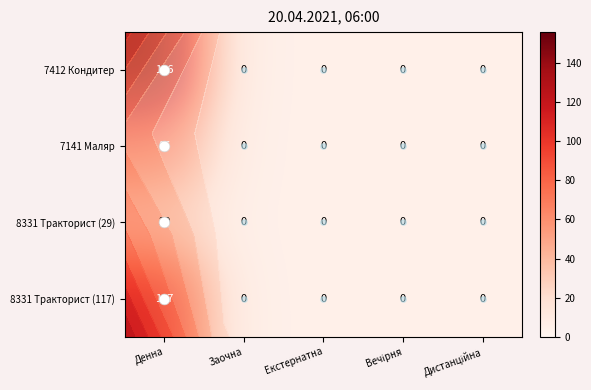

The 7141 Маляр series shows 27 at Дистанційна. True or false?

False